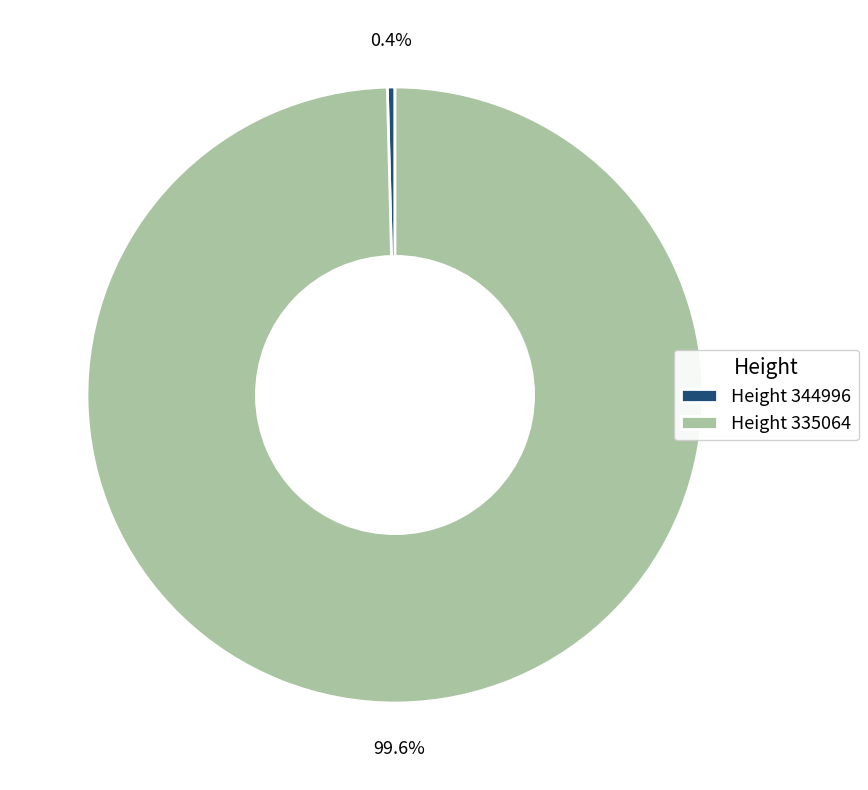

What percentage do Height 344996 and Height 335064 together represent?

100.0%